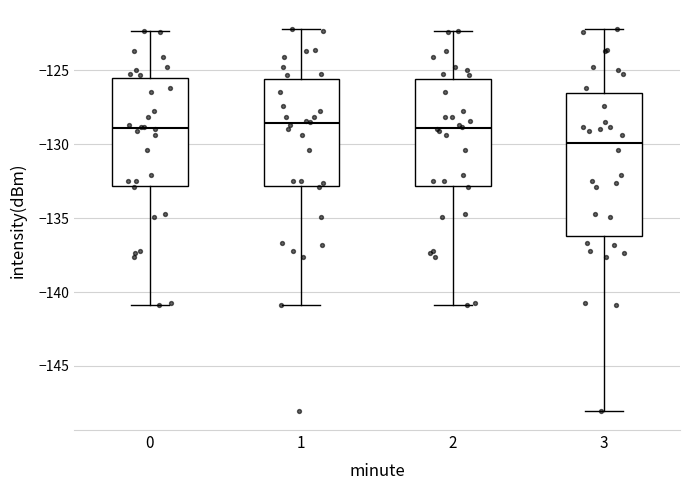

Which box has the lowest median line?

3